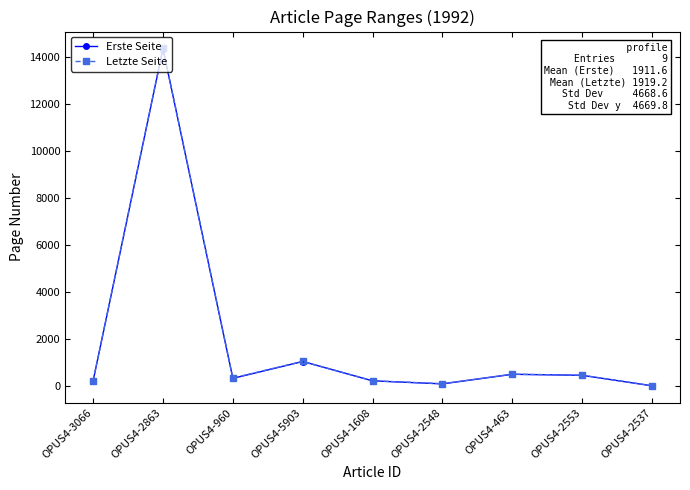

In Letzte Seite, how many points are higher than both neighbors (excluding endpoints)?

3